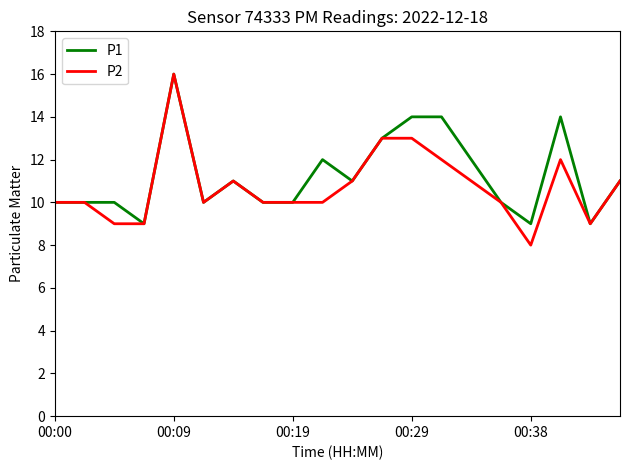

What is the lowest value of the P2 series?

8